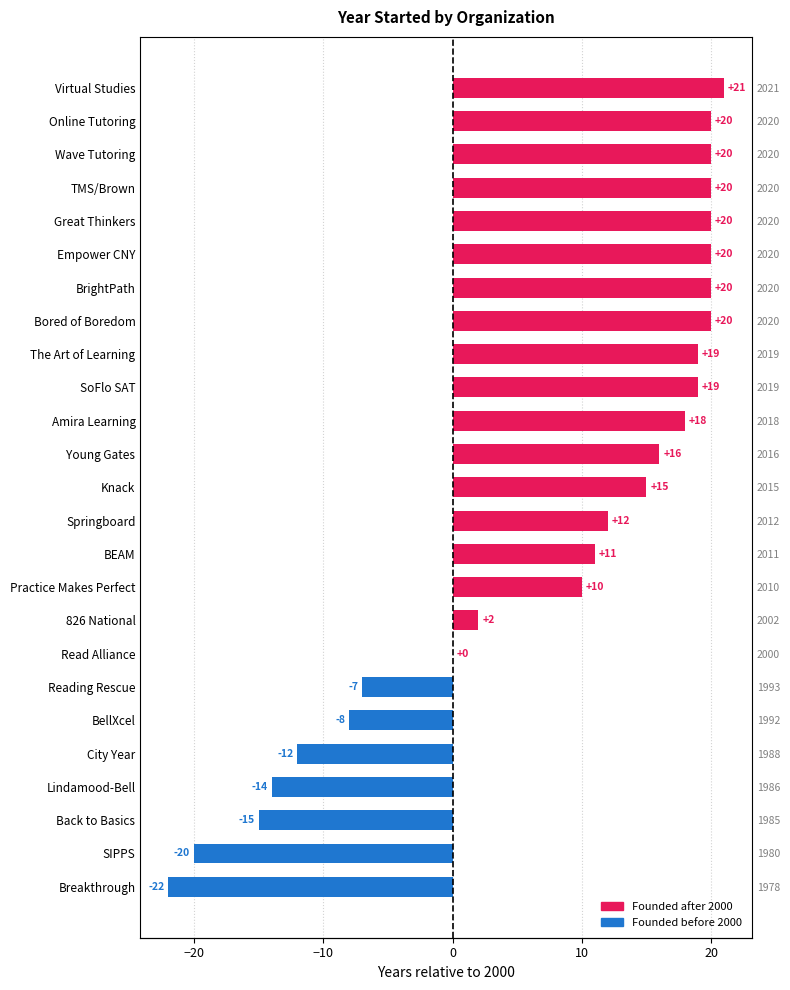

What is the label of the 5th bar from the right?

Great Thinkers